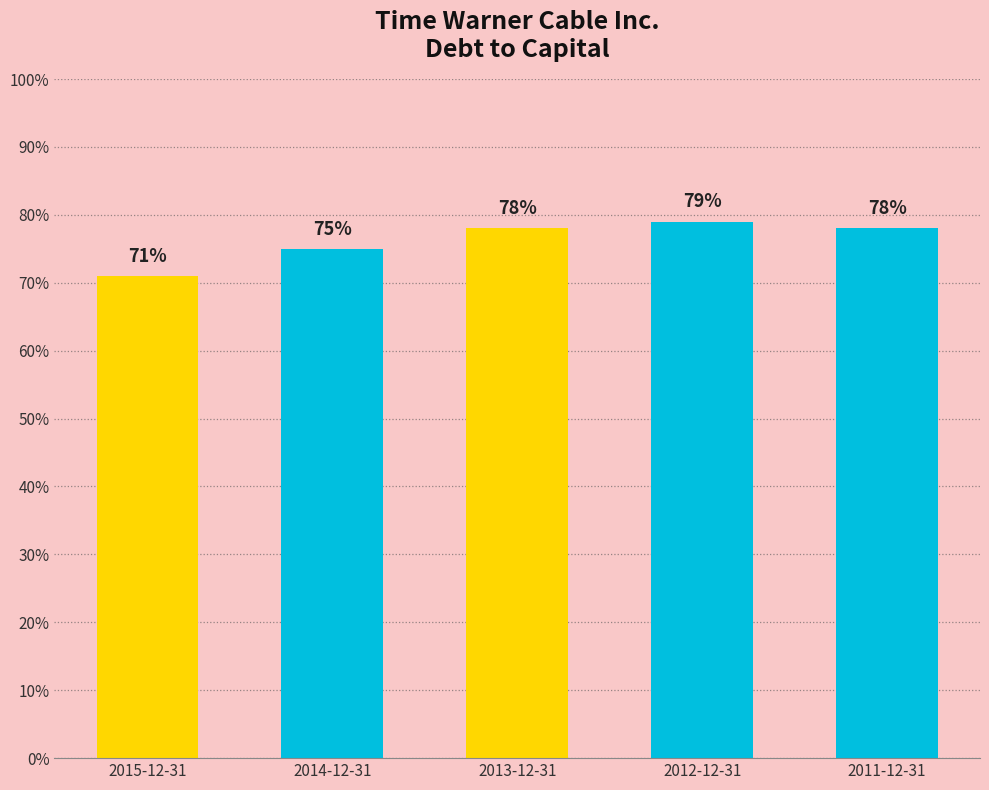

Are the bars horizontal?

No